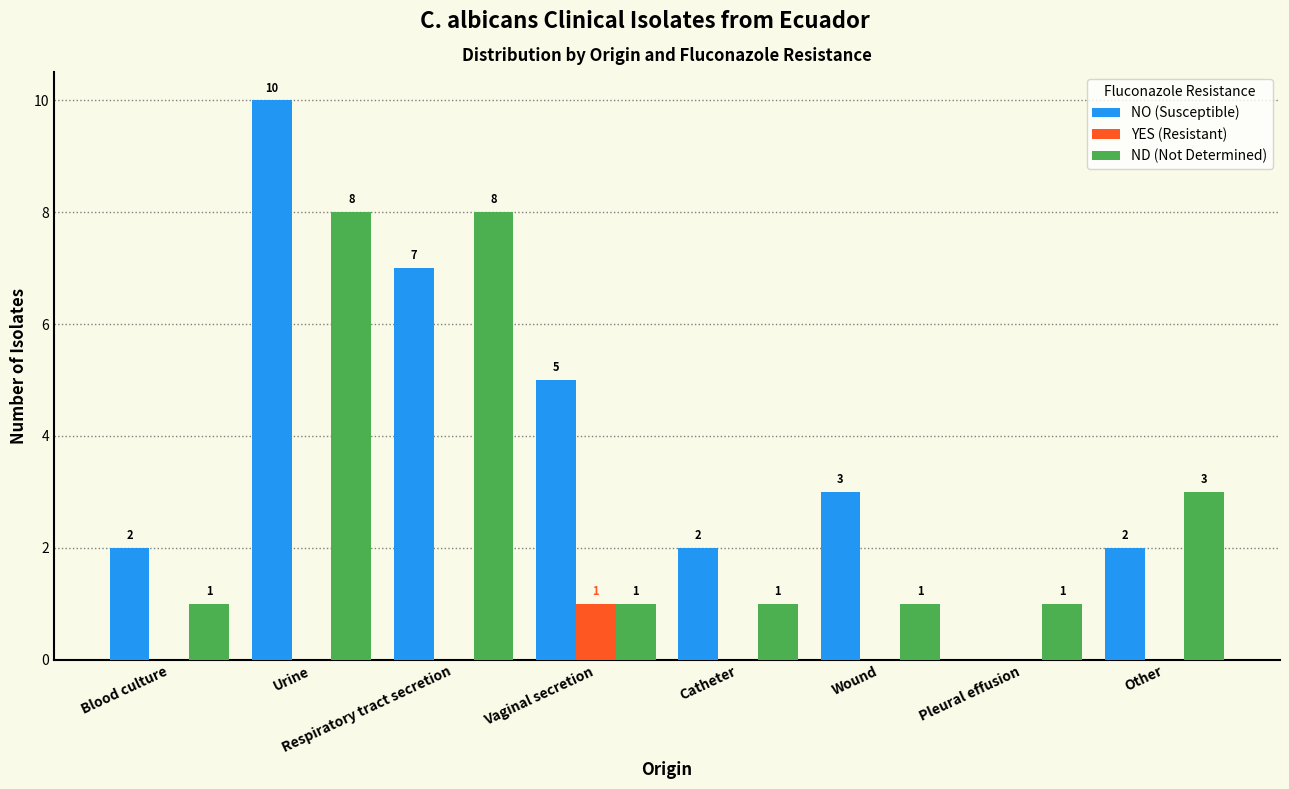

The NO (Susceptible) series shows 2 at Wound. True or false?

False